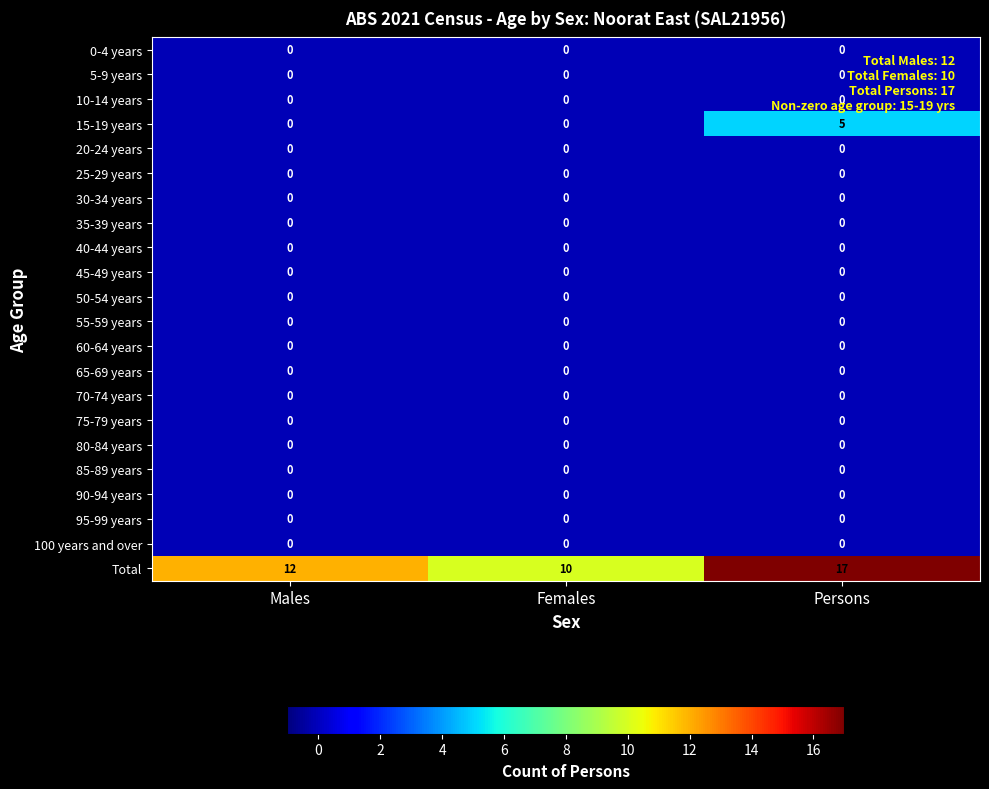

True or false: 80-84 years has a value of 0 at Persons.

True